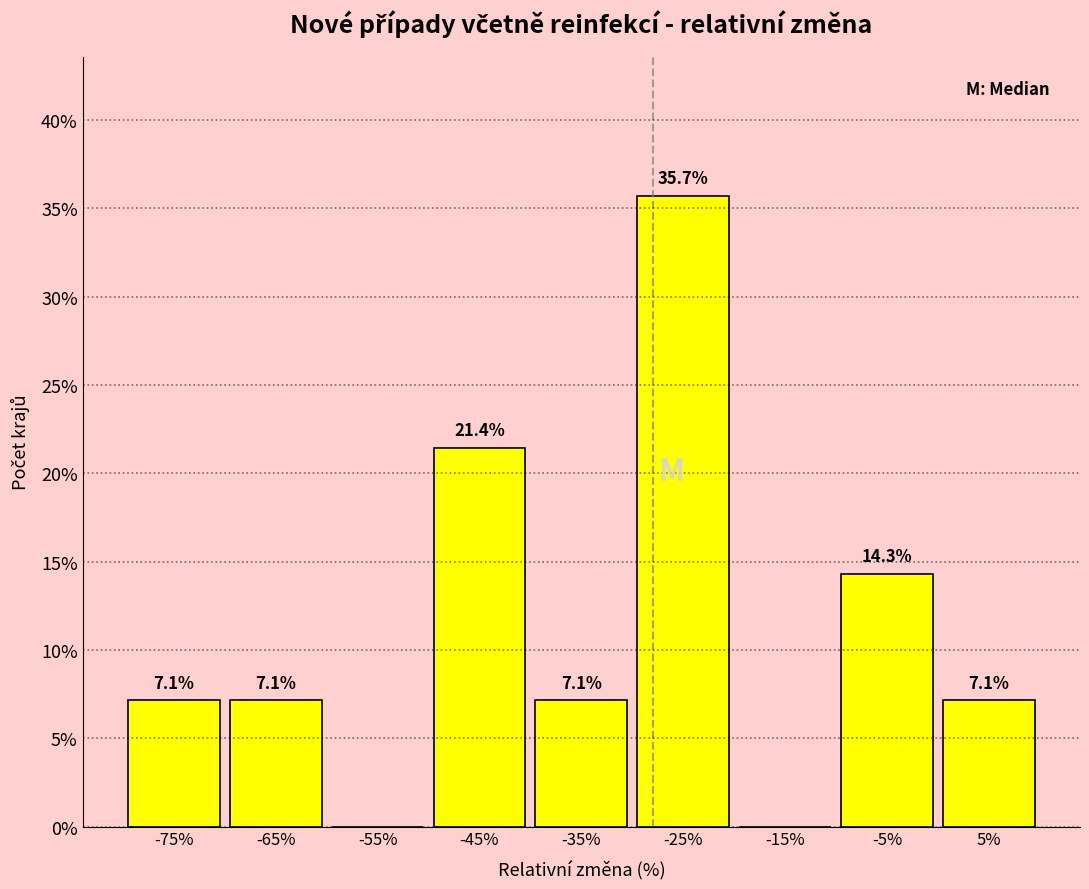

Which range on the x-axis has the tallest bar?

-30 to -20